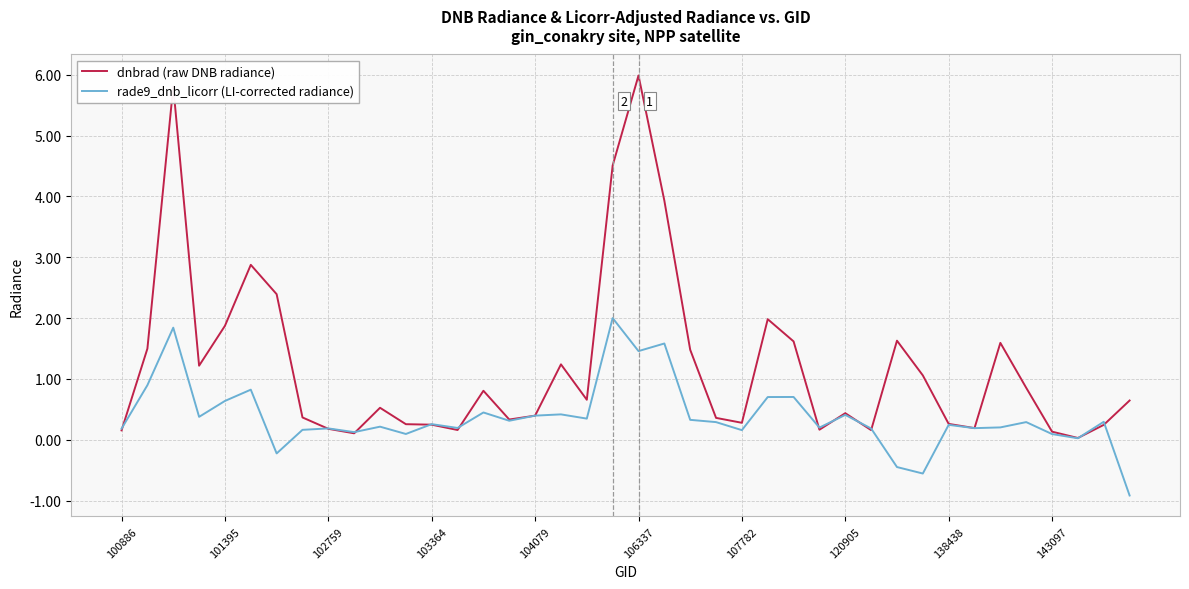

List the series in order of their overall mean, highest first.

dnbrad (raw DNB radiance), rade9_dnb_licorr (LI-corrected radiance)